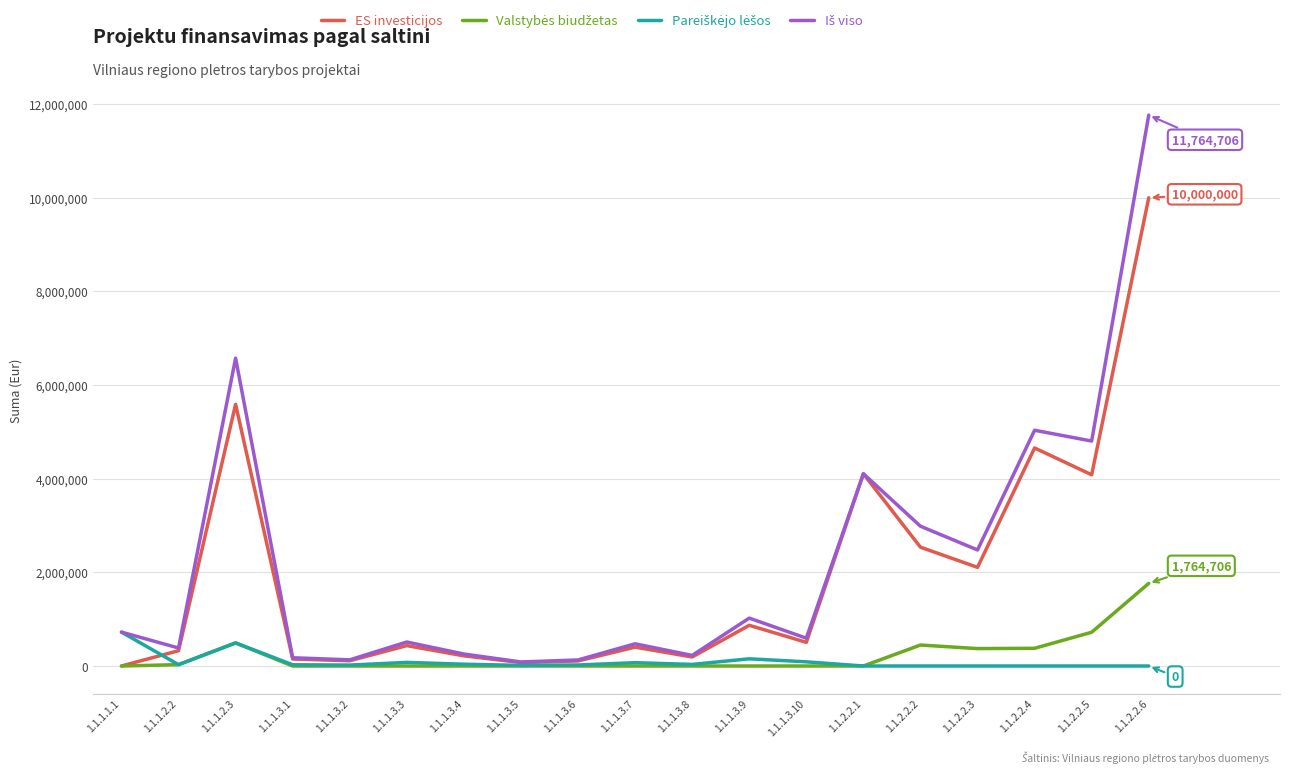

What is the greatest value displayed?

11764705.9